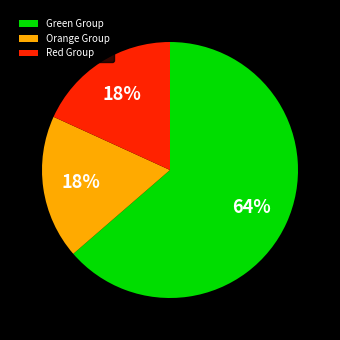

What is the largest slice in the pie chart?

Green Group